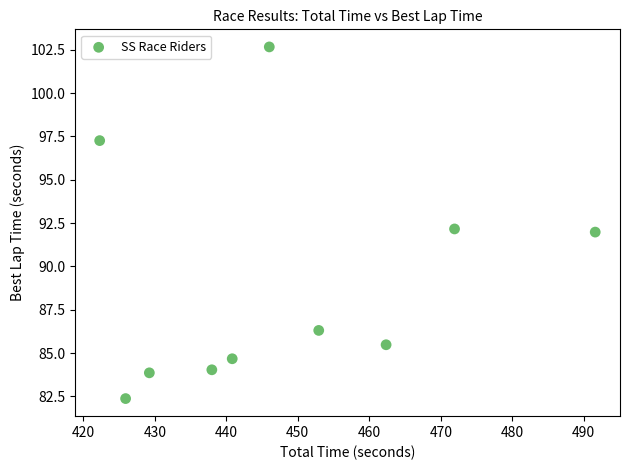

What is the range of Y values (max minus min)?

20.3